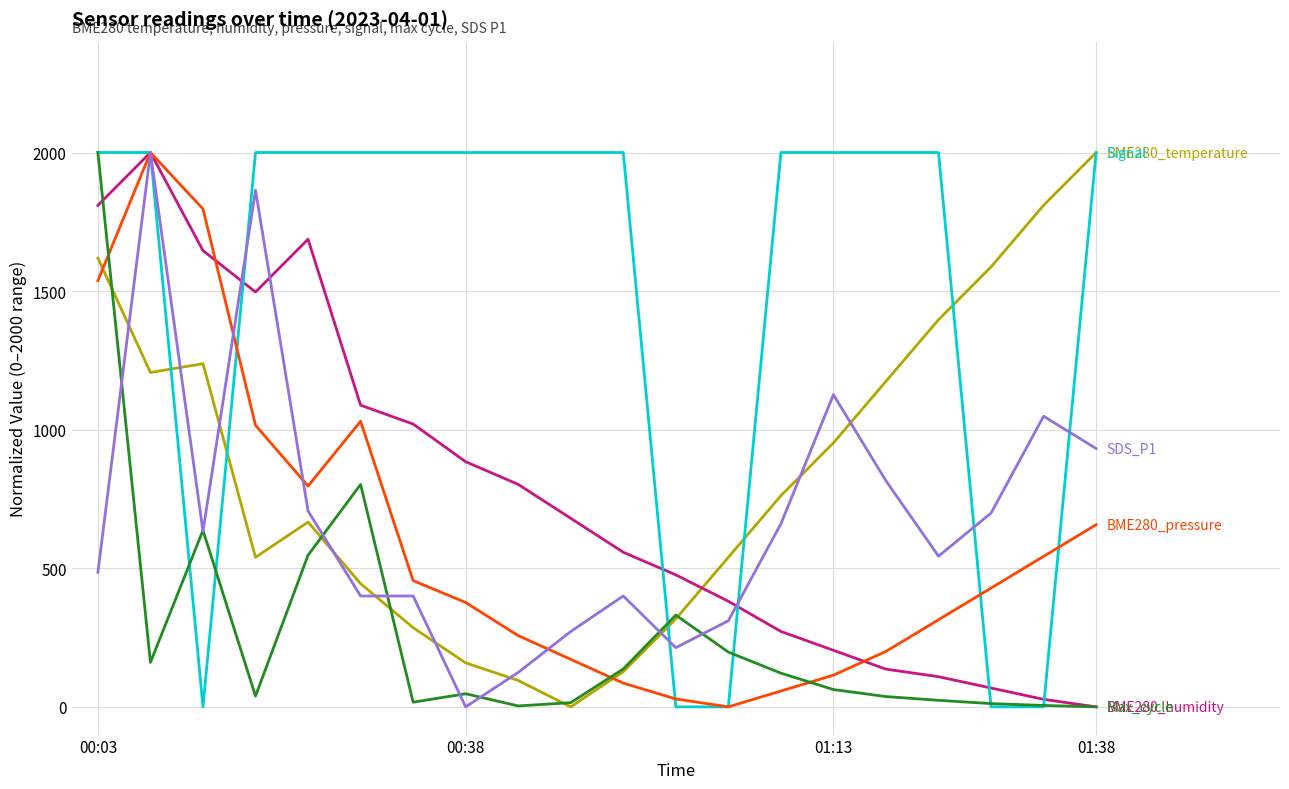

How many lines are shown in the chart?

6